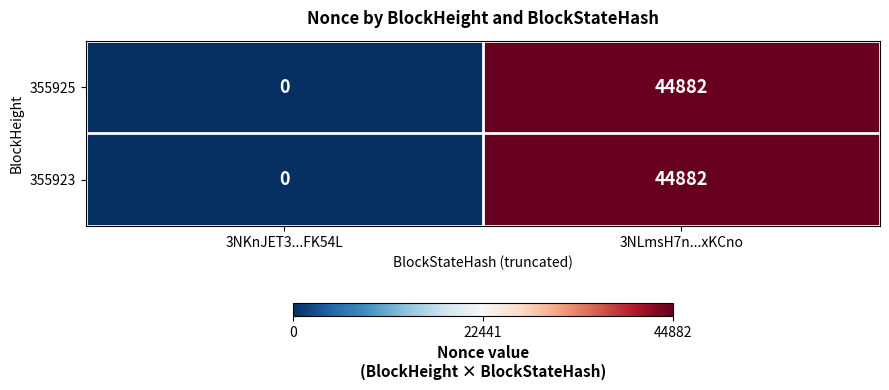

How many positive values does the 355925 series have?

1